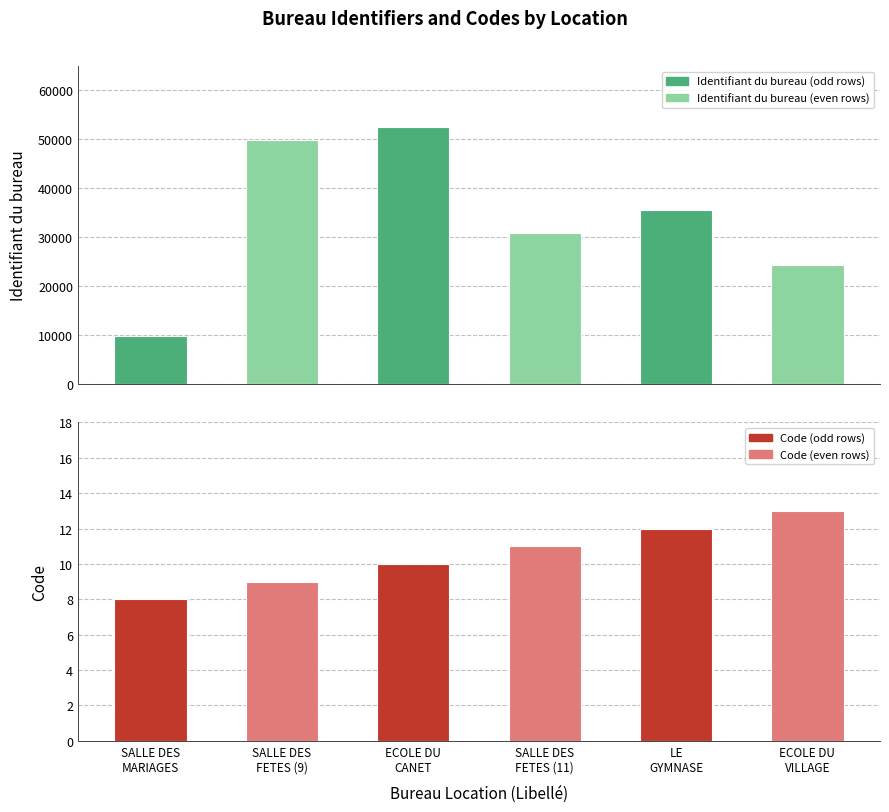

At which label is Code closest to 10?

ECOLE DU
CANET